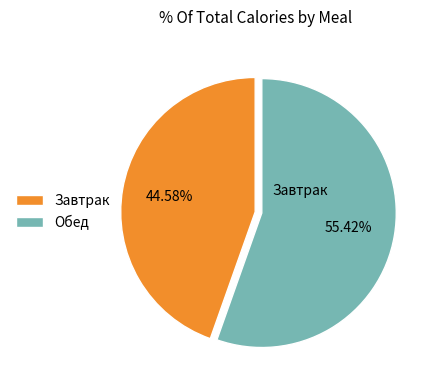

Combined, do Завтрак and Обед account for over 50%?

Yes